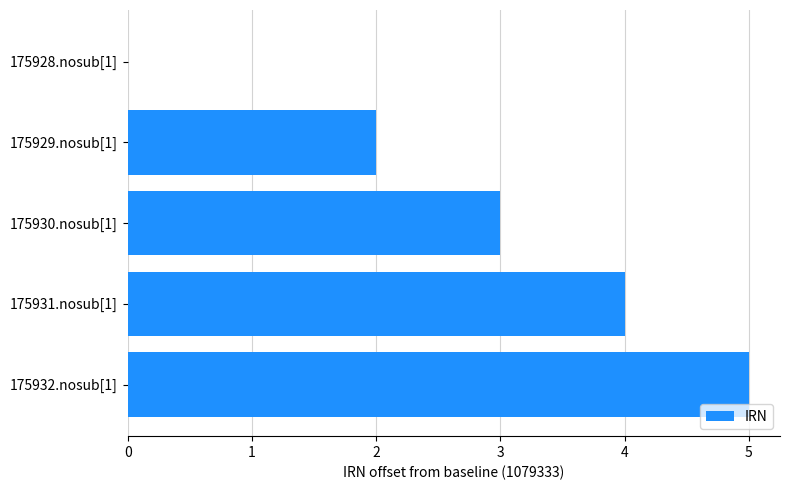

The value at 175929.nosub[1] is 1. True or false?

False